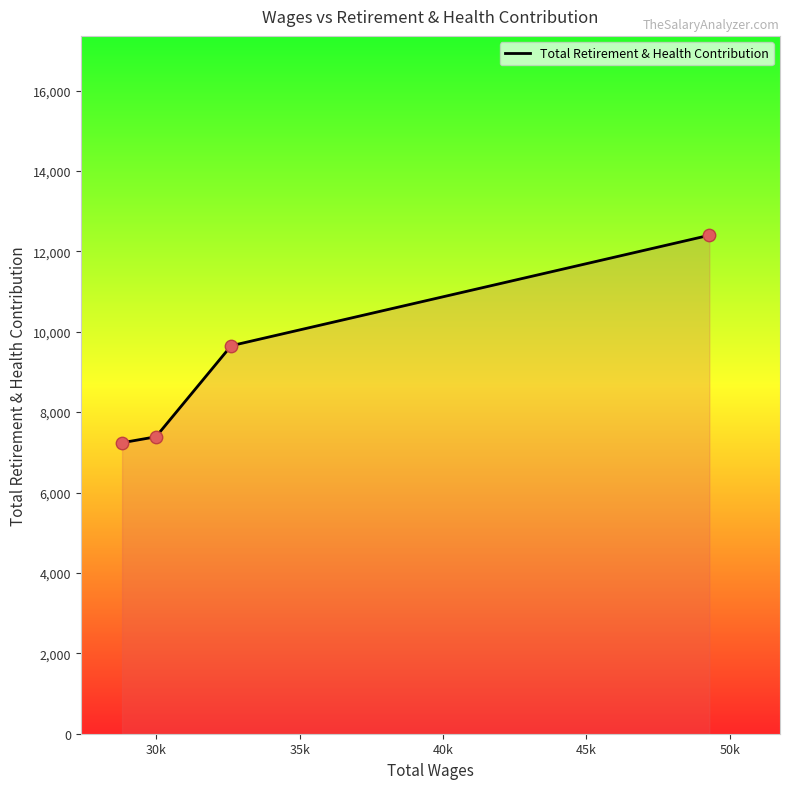

What is the smallest value displayed?

7239